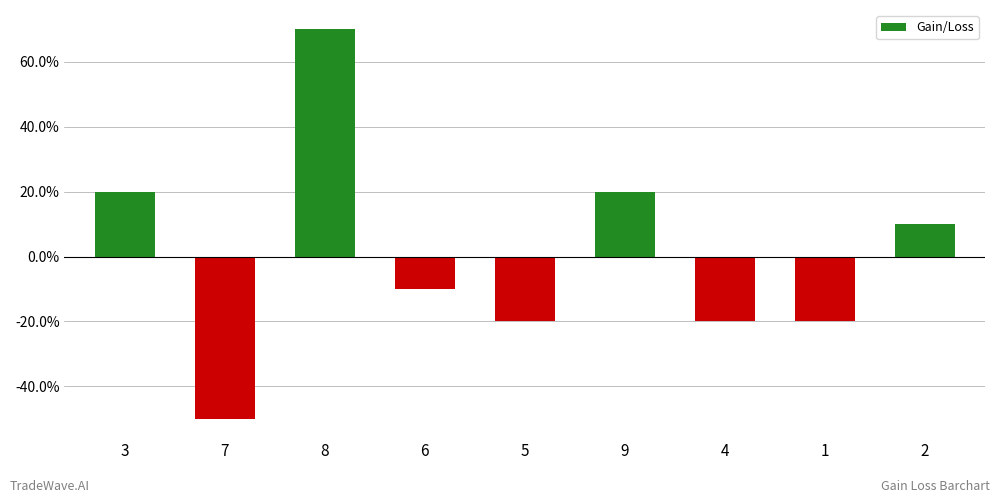

Are the bars horizontal?

No